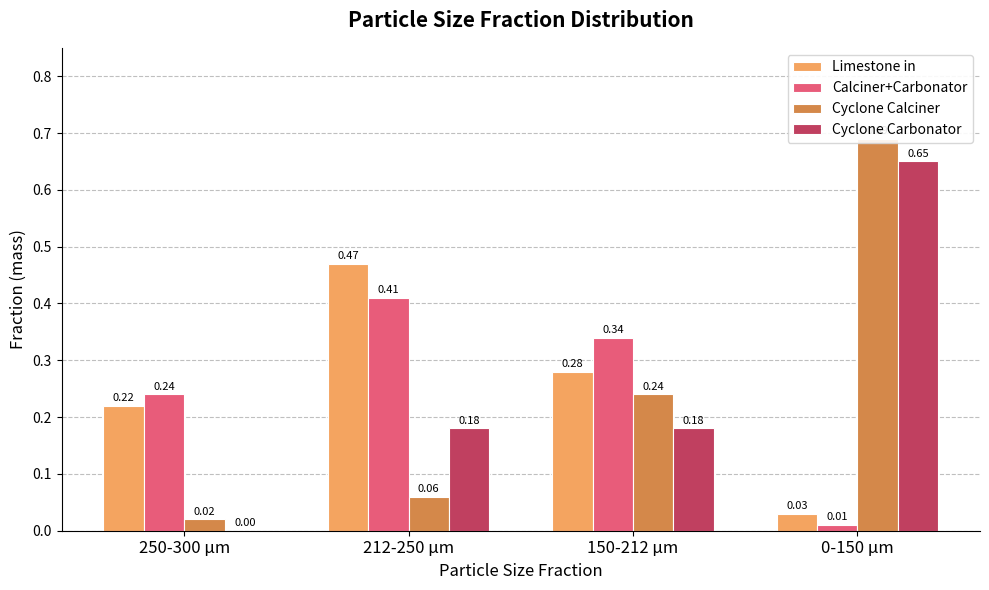

How many groups of bars are there?

4